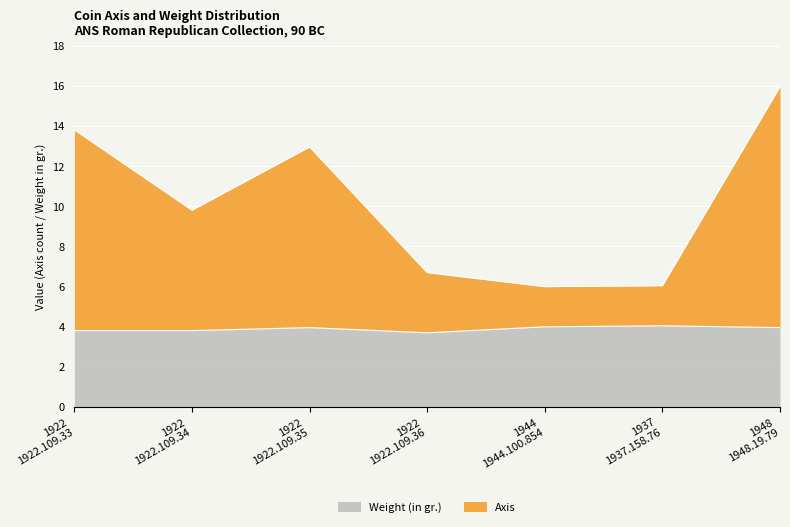

How many interior local valleys does the Axis series have?

2